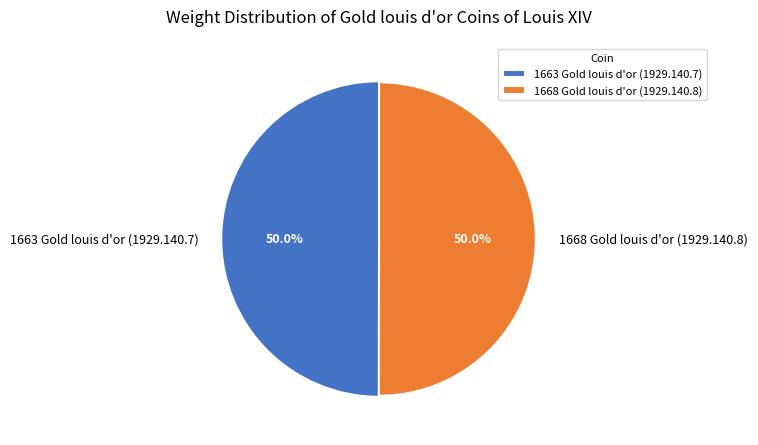

What is the ratio of the value at 1668 Gold louis d'or (1929.140.8) to the value at 1663 Gold louis d'or (1929.140.7)?

1.0